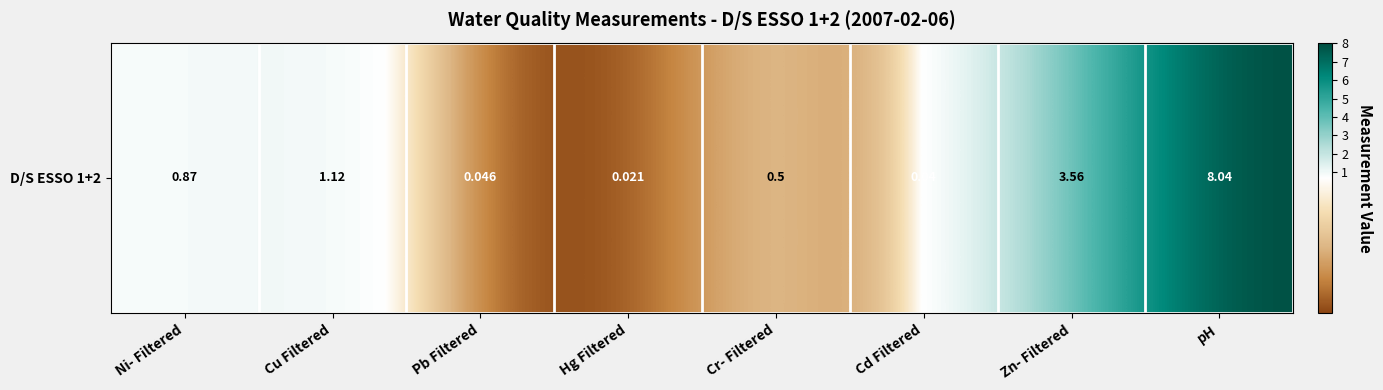

What is the maximum value shown in the chart?

8.0